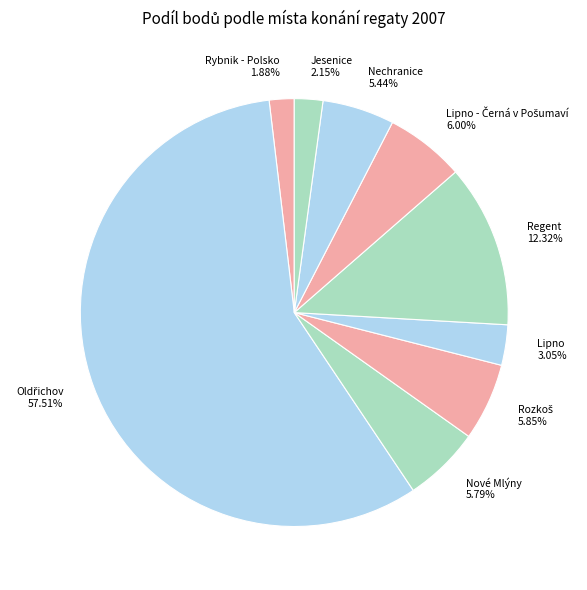

Count the number of slices in the pie.

9